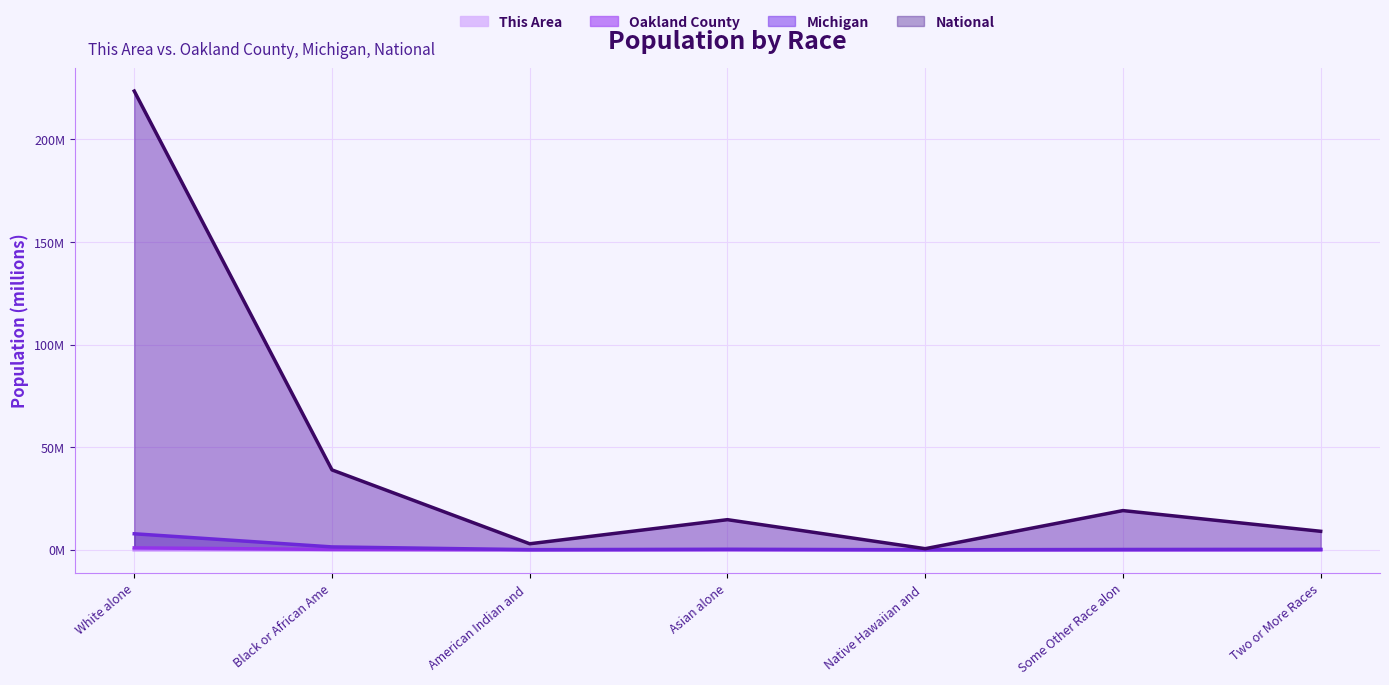

What is the total value across all series at Black or African Ame?

40.5